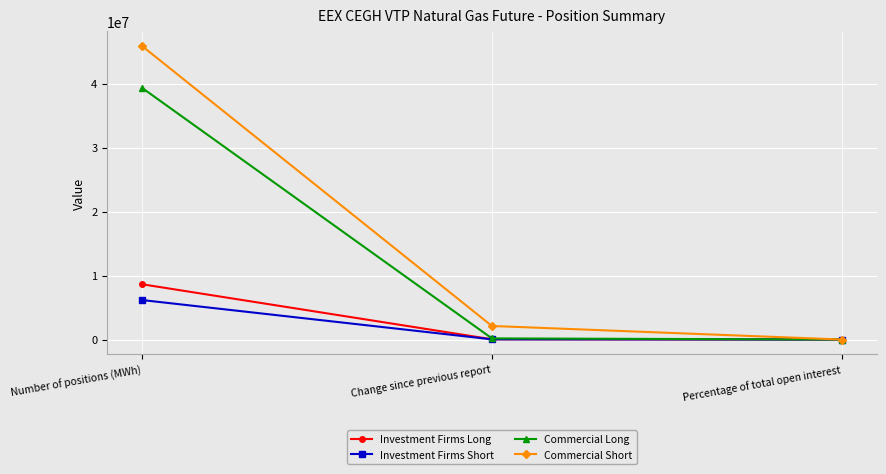

At which label is Investment Firms Short closest to 3085812?

Change since previous report